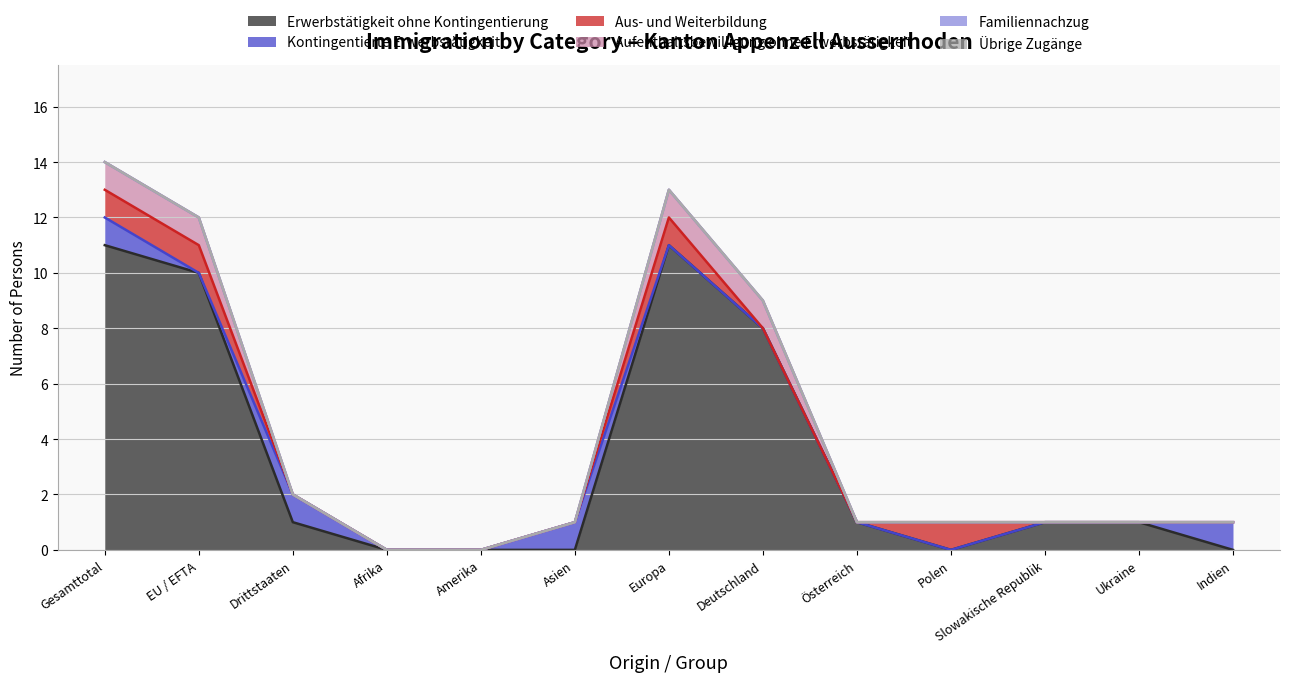

After their last crossing, which series has the higher values: Aus- und Weiterbildung or Erwerbstätigkeit ohne Kontingentierung?

Erwerbstätigkeit ohne Kontingentierung